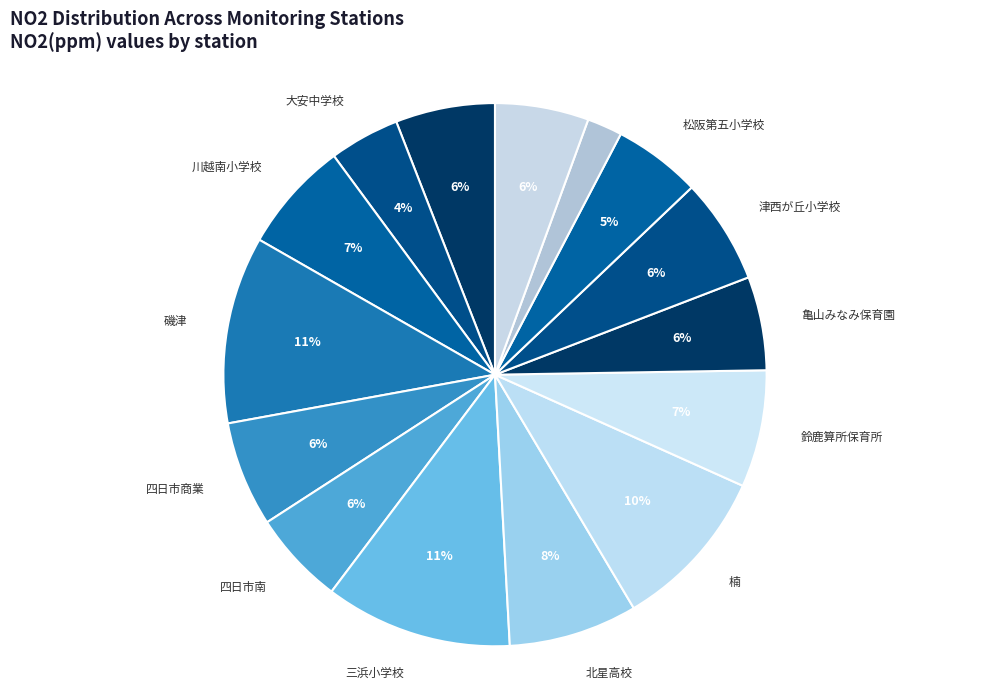

Count the number of slices in the pie.

15